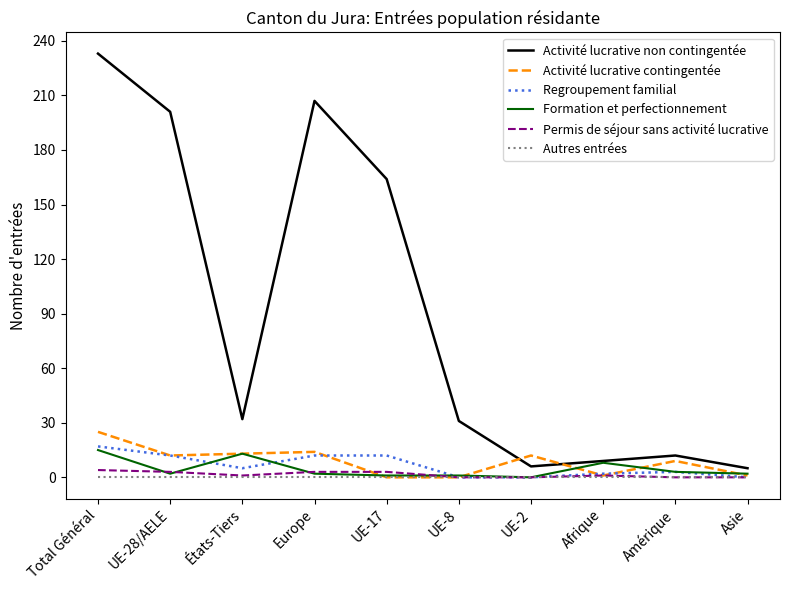

Which series has the largest total across all categories?

Activité lucrative non contingentée